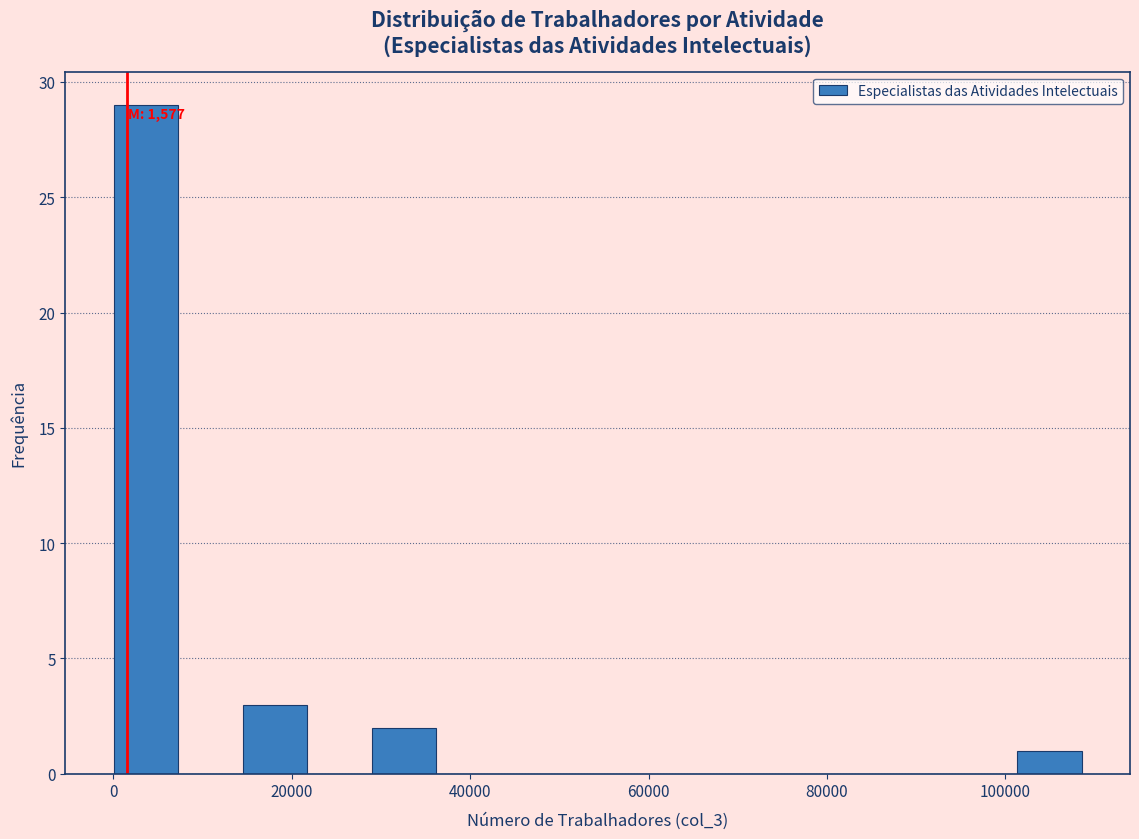

Around what value on the x-axis is the tallest bar? Give the approximate position of its centre, as read against the axis.

4000